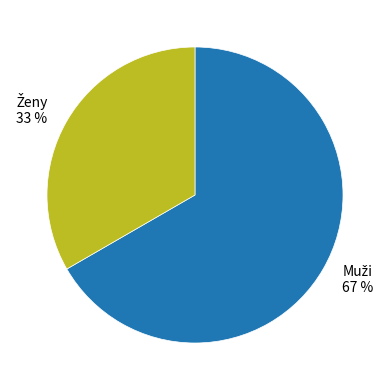

Is there any slice that represents more than half of the pie?

Yes